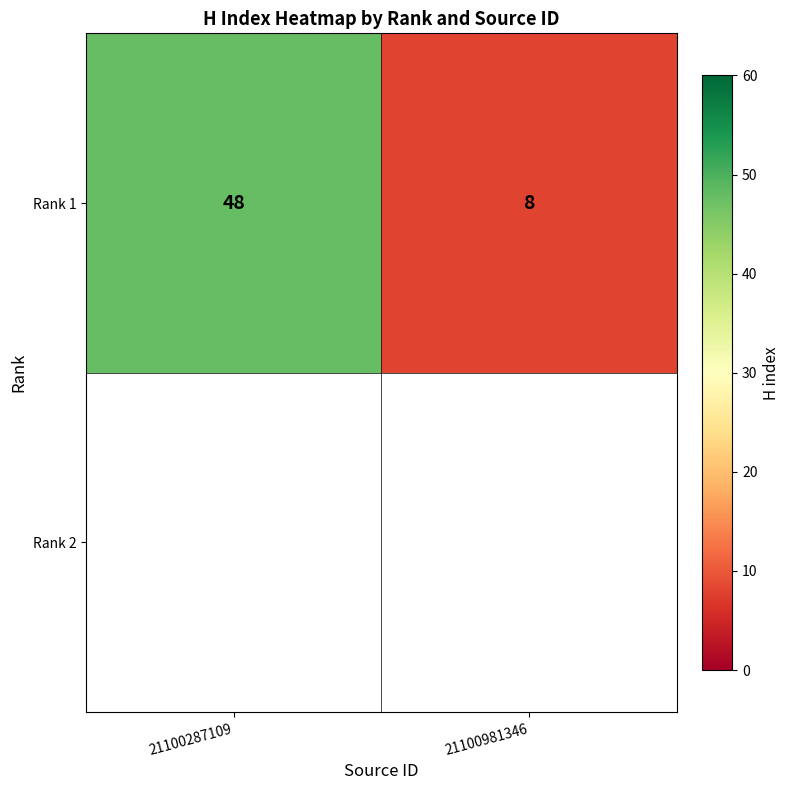

Is it true that the value at 21100981346 is 13?

False